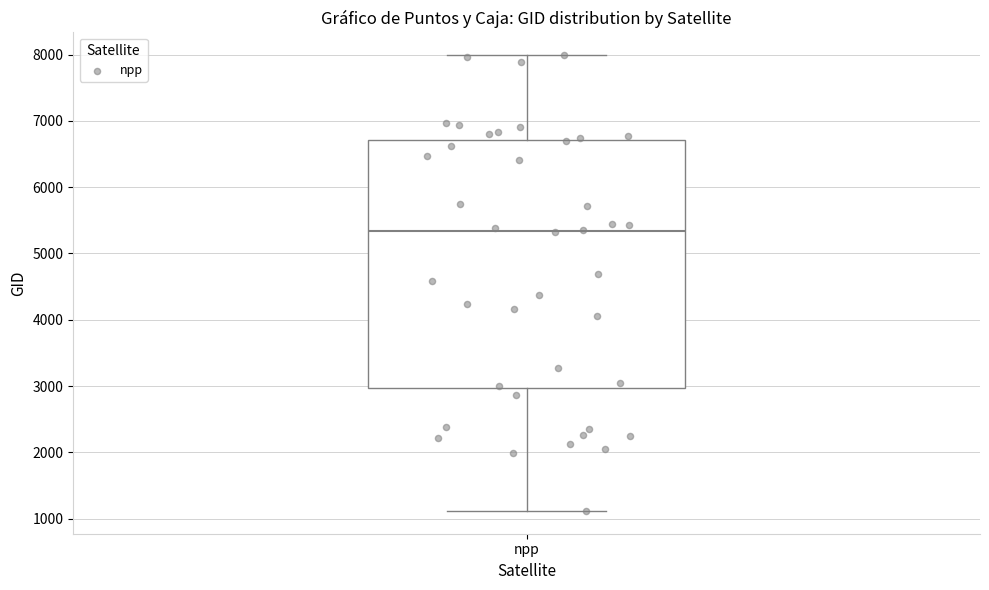

Transcribe this box plot: give where the median line is, the range the box spans, and where the two whiskers end, as read against the y-axis. The values are not printed on the chart, so give them approximately, as read against the axis.

median 5300, box 3000 to 6700, whiskers 1100 to 8000